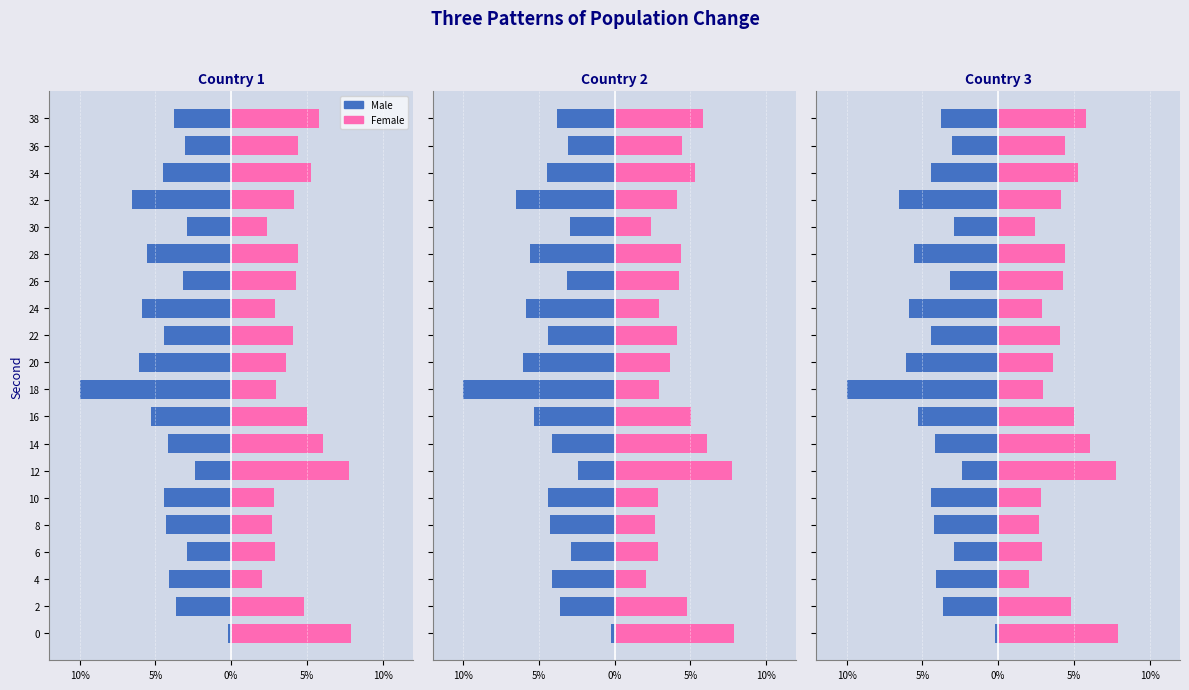

What are all the series names shown in the legend?

Male, Female